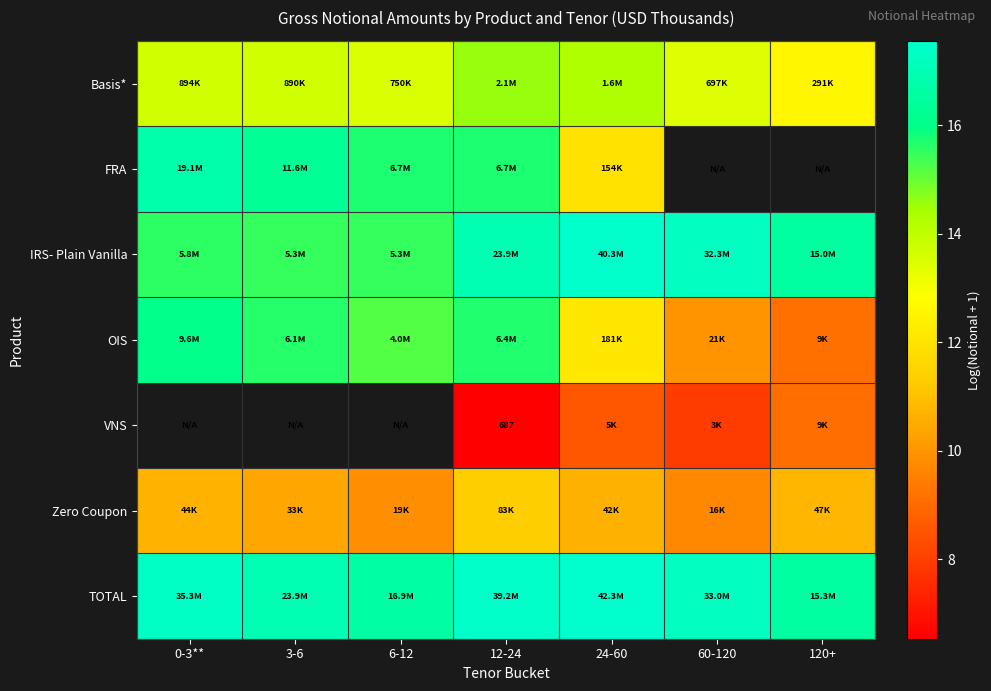

Which series has the largest total across all categories?

TOTAL